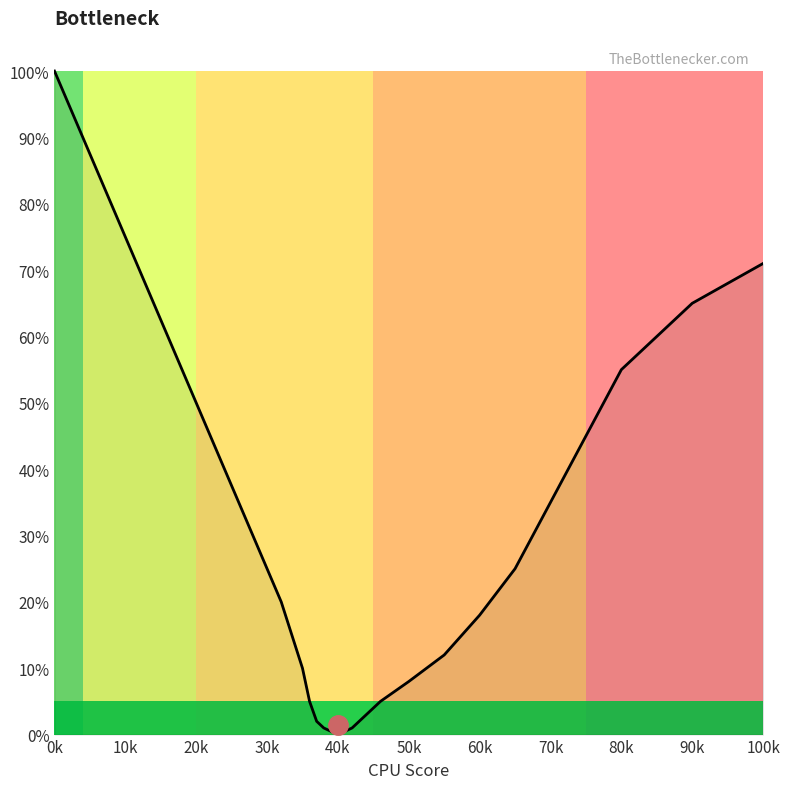

What is the maximum value shown in the chart?

100